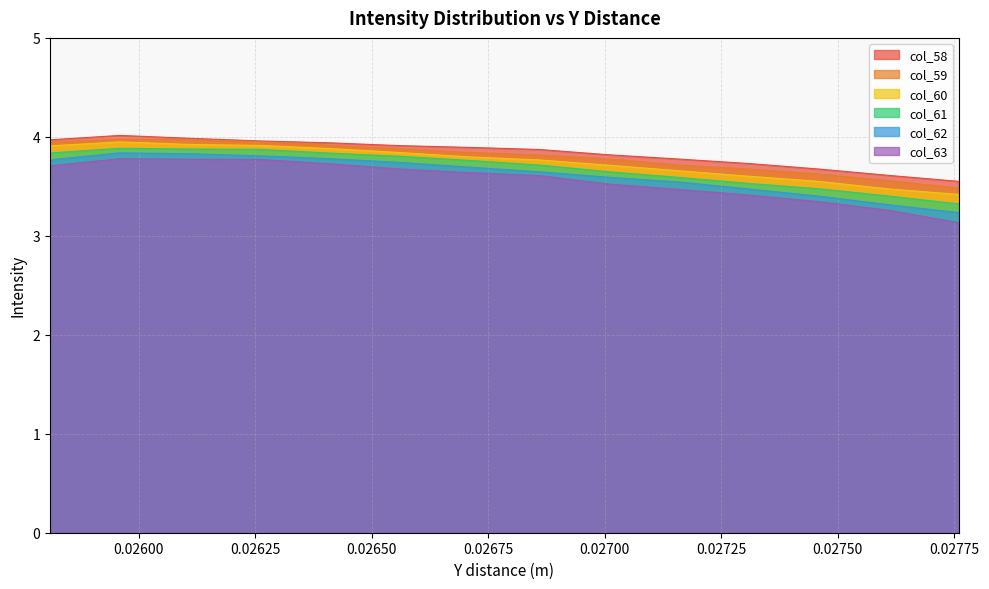

Where is col_60 nearest to the value 3?

0.02776